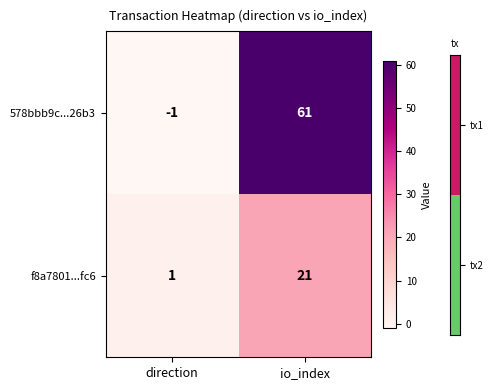

What is the difference between the maximum and minimum values in the f8a7801...fc6 series?

20